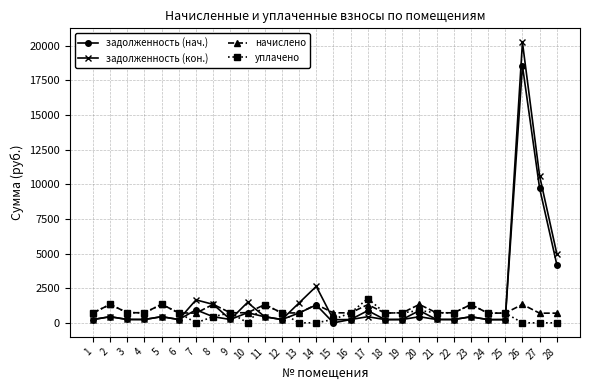

At which label is задолженность (нач.) closest to 9274?

27